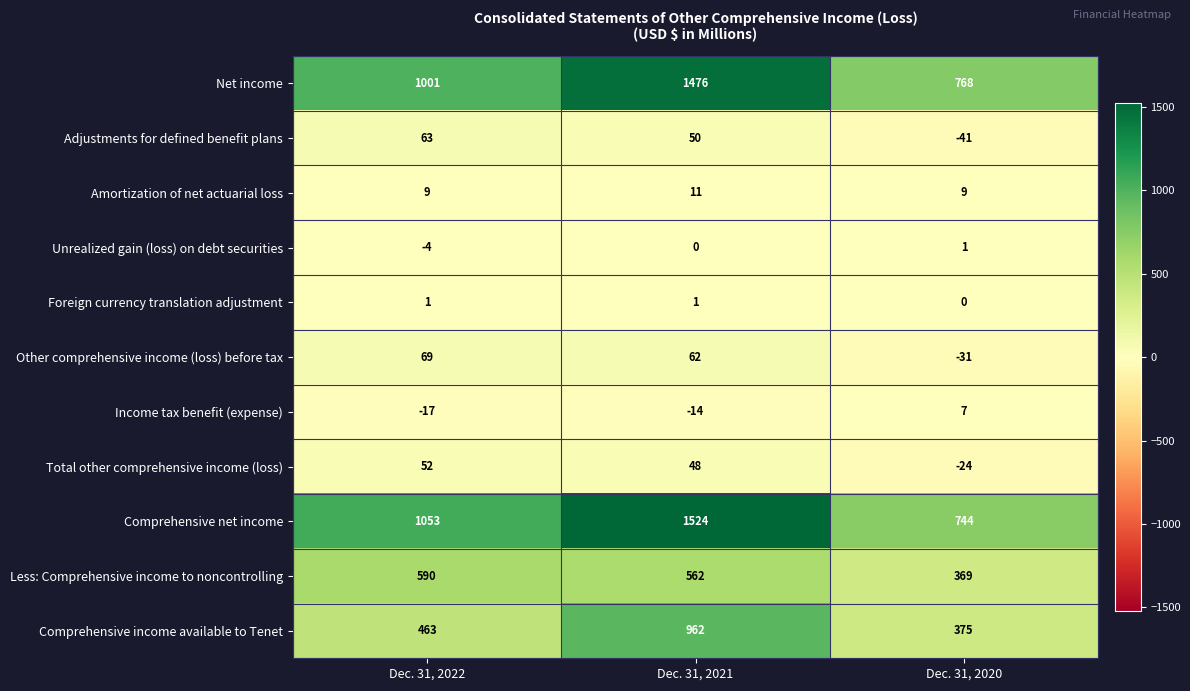

What is the maximum value shown in the chart?

1524